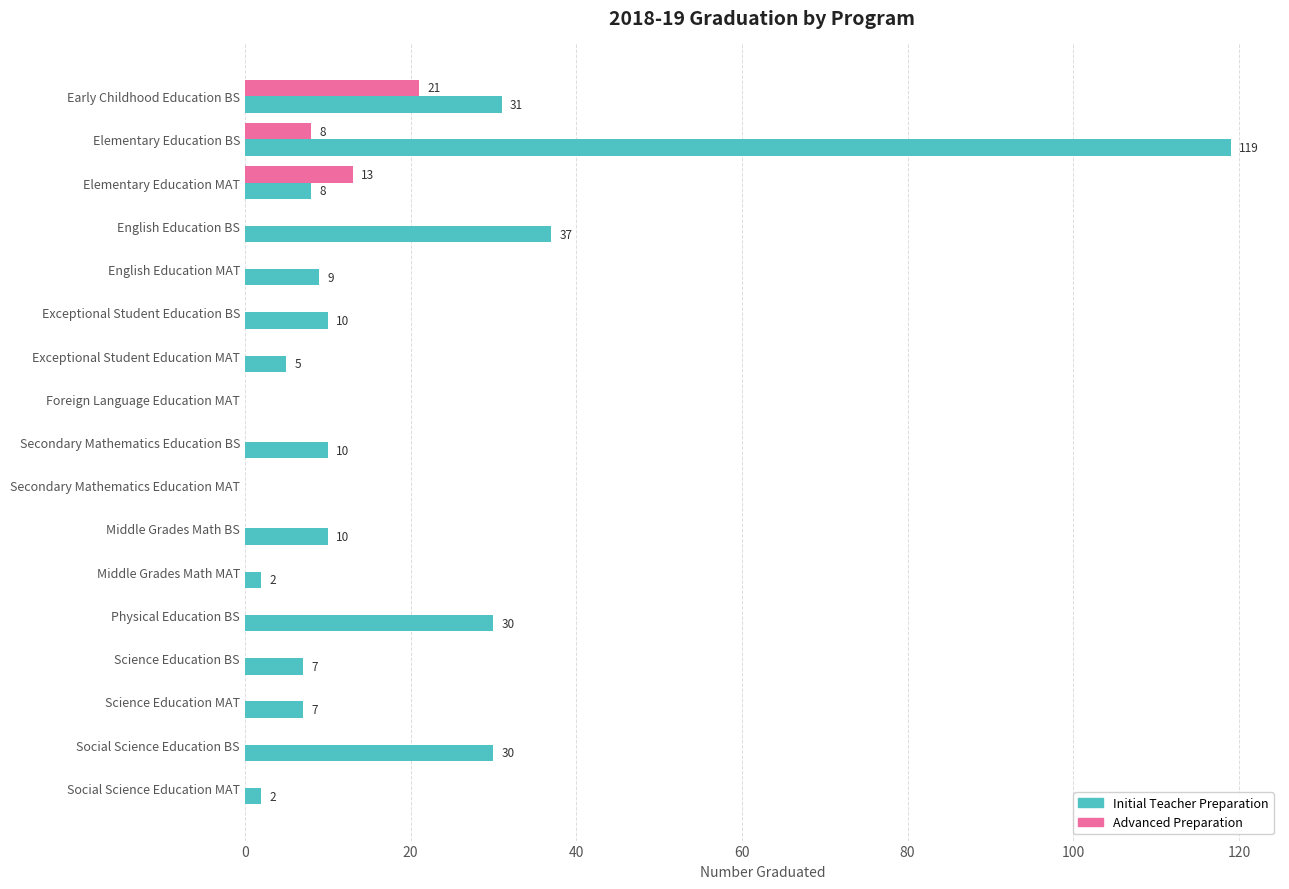

At which category is the sum across all series the highest?

Elementary Education BS